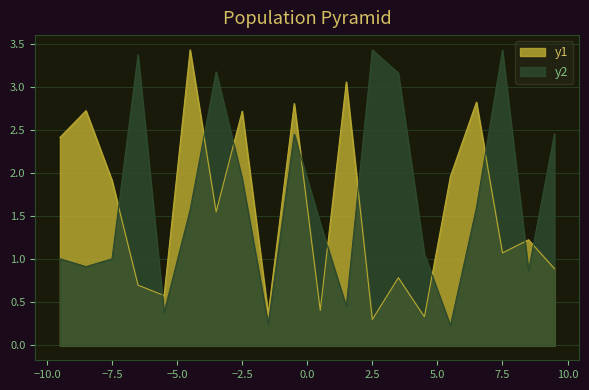

What is the greatest value displayed?

3.4